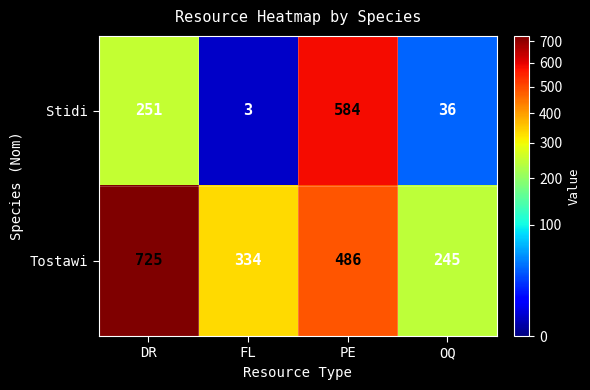

What is the difference between the Tostawi values at DR and OQ?

480